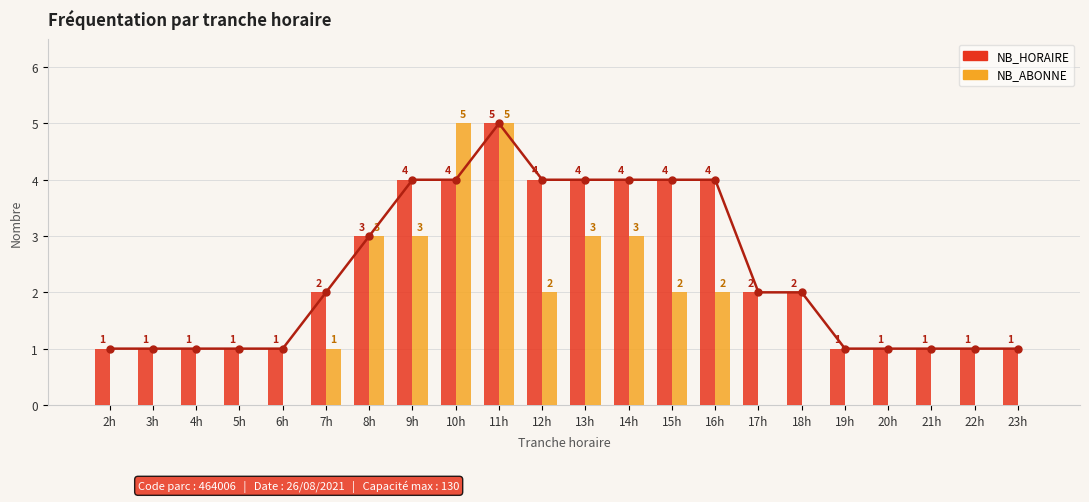

The NB_HORAIRE series shows 1 at 18h. True or false?

False